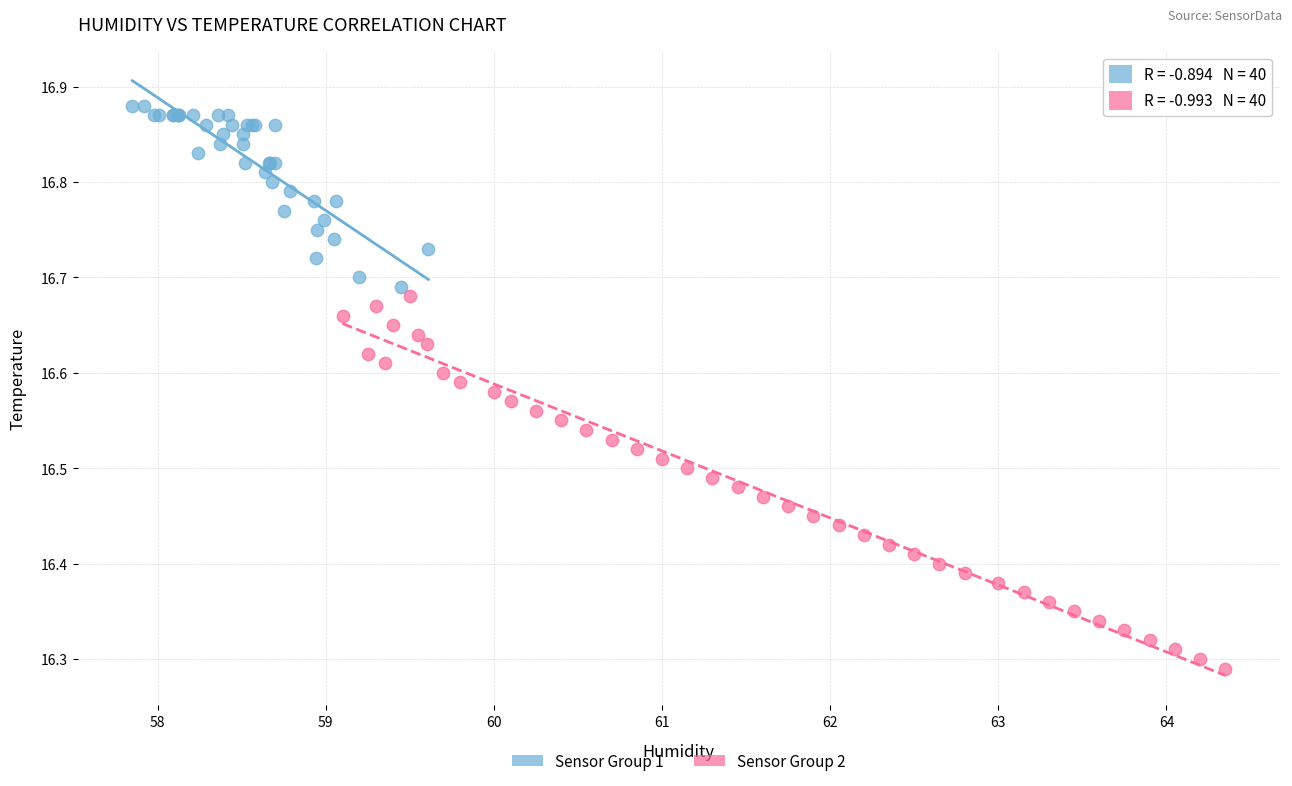

Which series contains the highest Y value?

Sensor Group 1